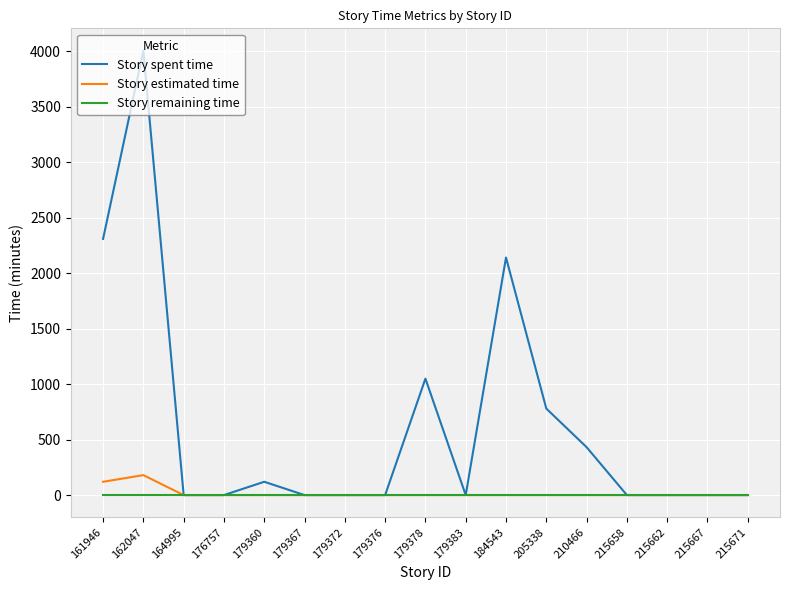

Reading right to left, what are all the values shown in this chart?

Story spent time: 215671=0	215667=0	215662=0	215658=0	210466=432	205338=780	184543=2142	179383=0	179378=1050	179376=0	179372=0	179367=0	179360=120	176757=0	164995=0	162047=4008	161946=2310
Story estimated time: 215671=0	215667=0	215662=0	215658=0	210466=0	205338=0	184543=0	179383=0	179378=0	179376=0	179372=0	179367=0	179360=0	176757=0	164995=0	162047=180	161946=120
Story remaining time: 215671=0	215667=0	215662=0	215658=0	210466=0	205338=0	184543=0	179383=0	179378=0	179376=0	179372=0	179367=0	179360=0	176757=0	164995=0	162047=0	161946=0